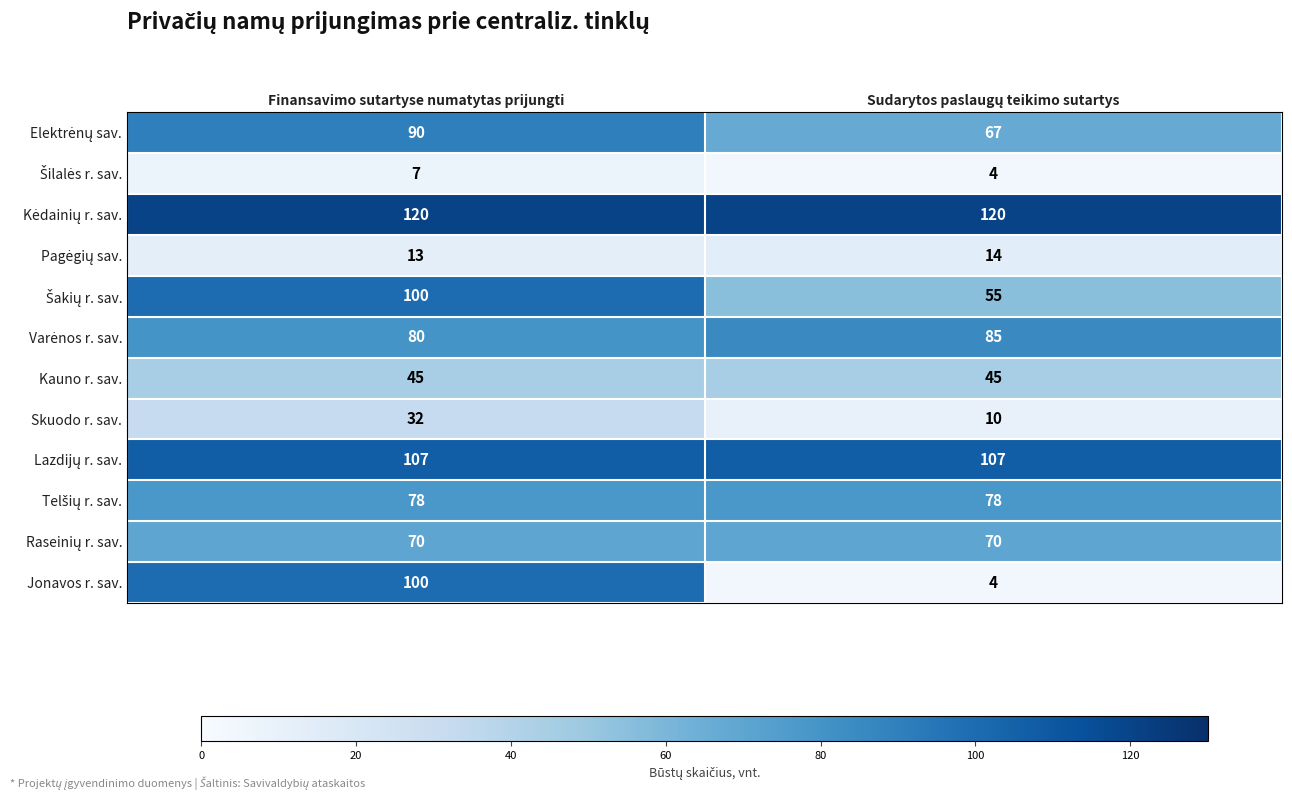

The Skuodo r. sav. series shows 45 at Finansavimo sutartyse numatytas prijungti. True or false?

False